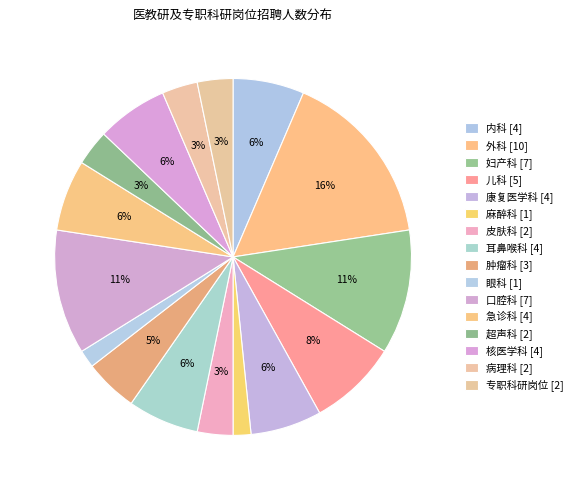

Combined, what portion of the pie is 妇产科 and 眼科?

12.9%